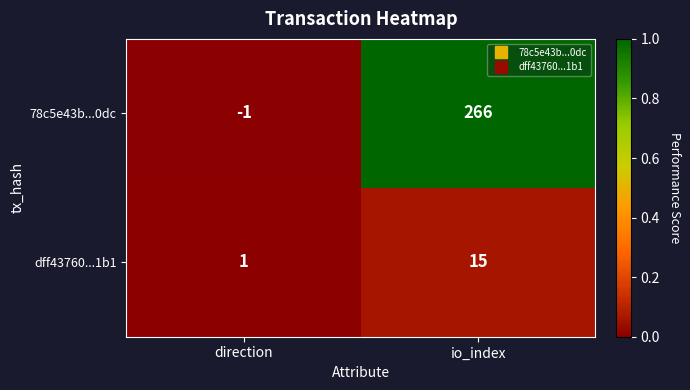

At how many categories does at least one series exceed 0?

2